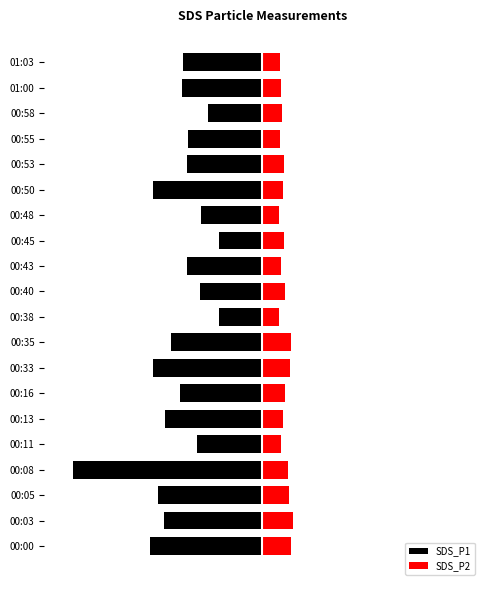

At how many categories does at least one series exceed -16?

20